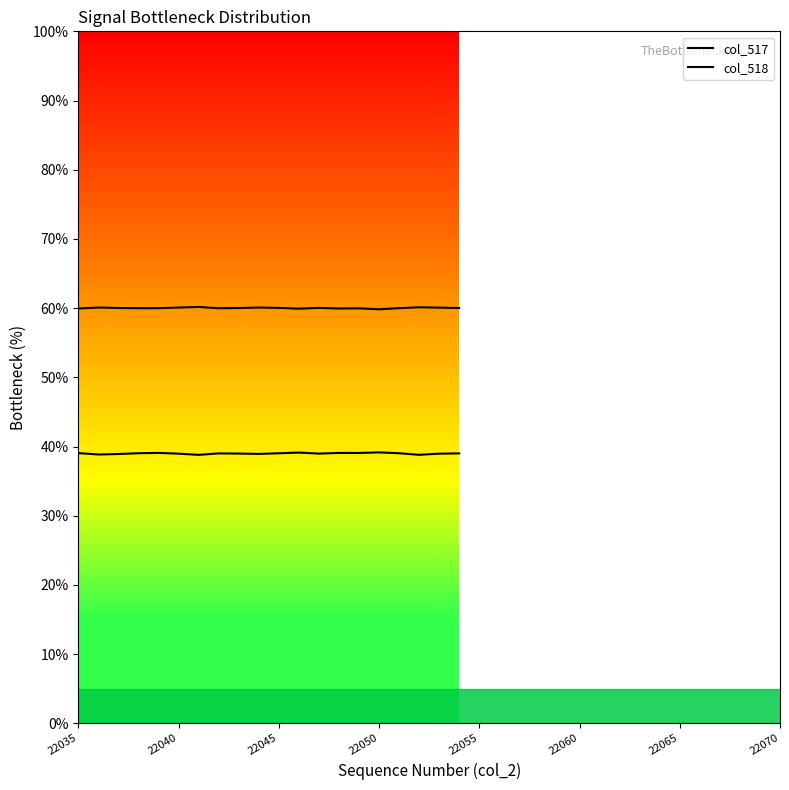

What is the difference between the maximum and minimum values in the col_518 series?

0.3